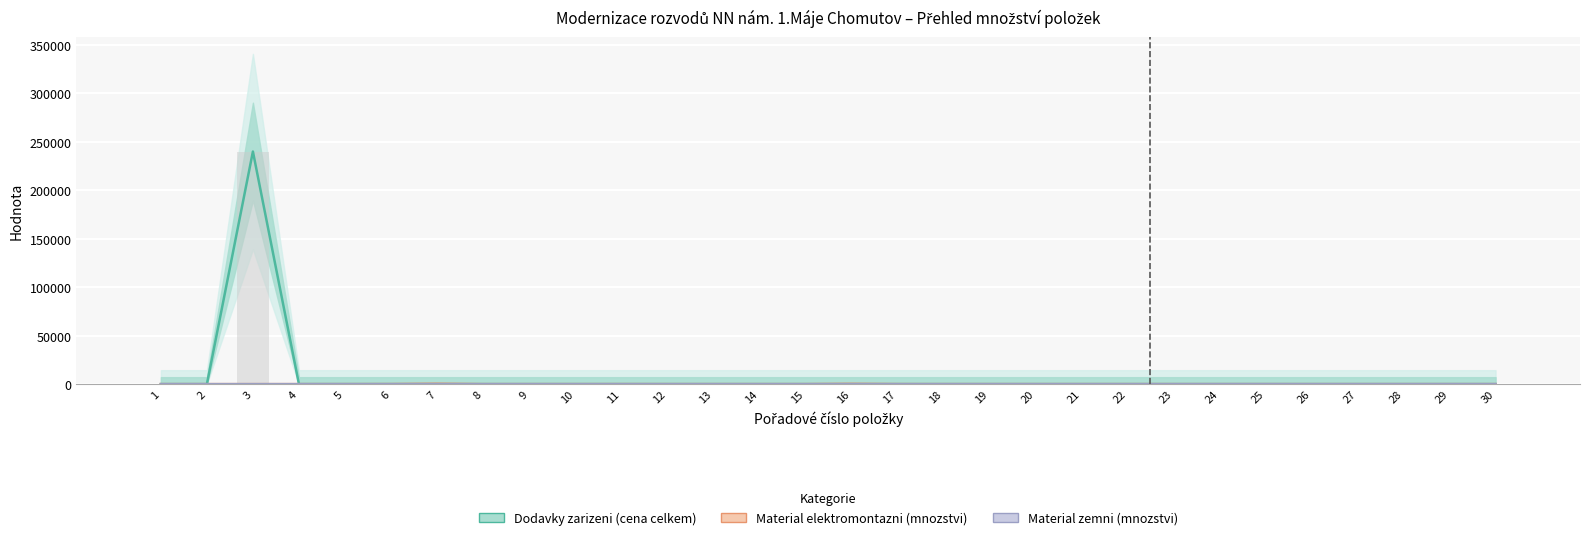

What is the maximum value for Material elektromontazni (mnozstvi)?

400